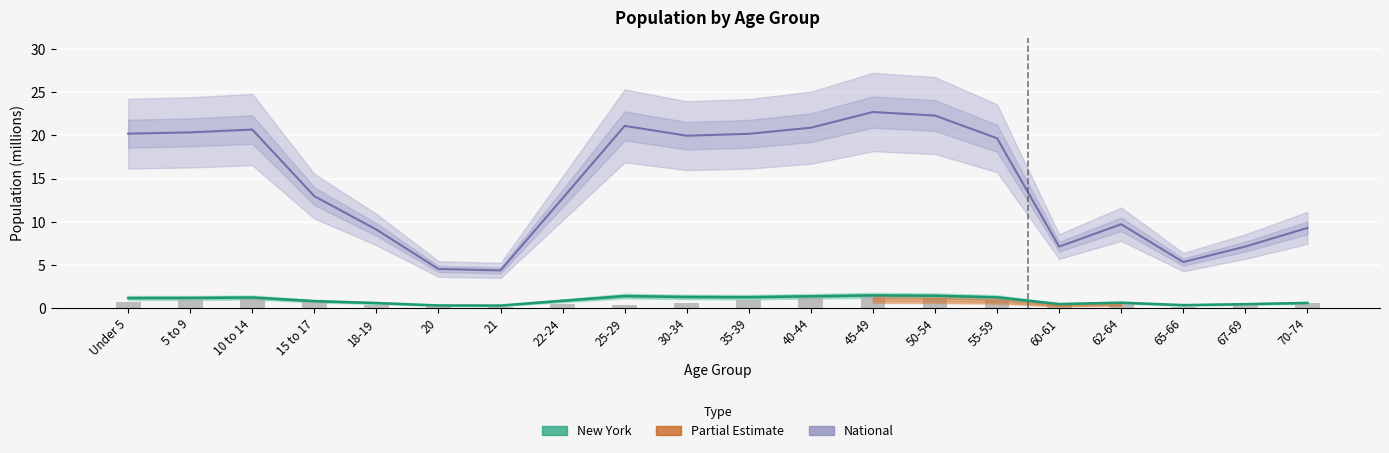

What is the spread (max minus min) of values at 30-34?

19.4